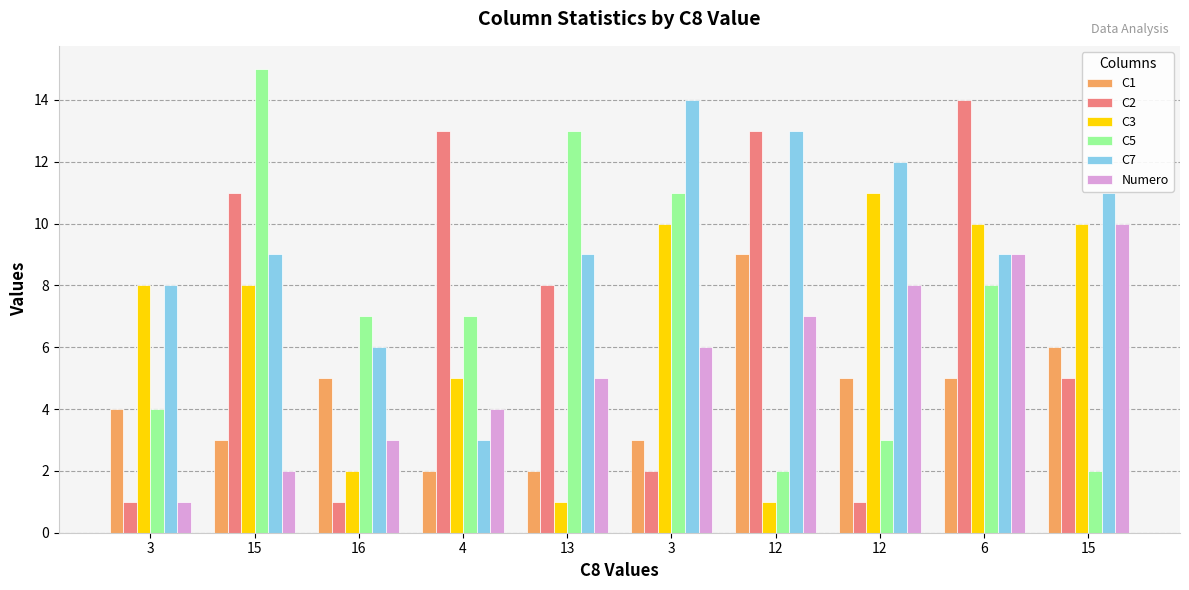

What are all the series names shown in the legend?

C1, C2, C3, C5, C7, Numero